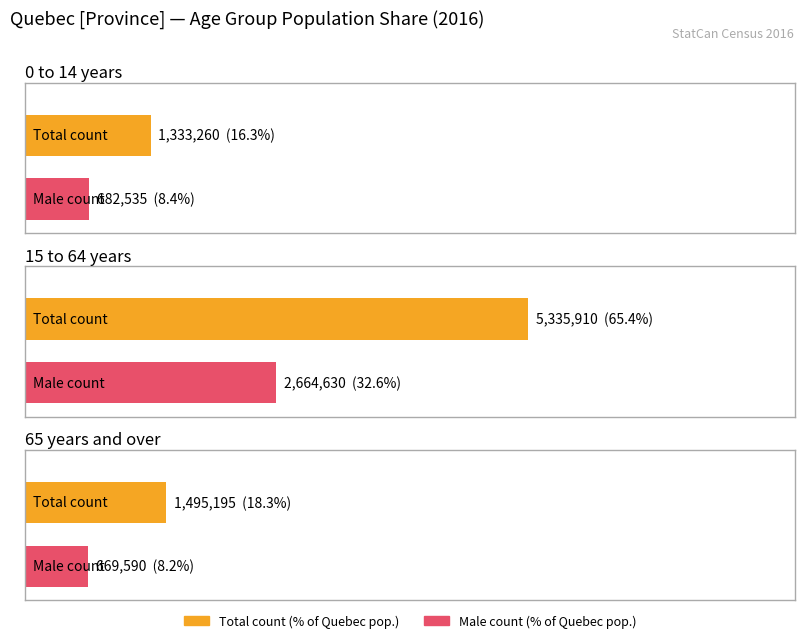

What position from the right is Total?

3